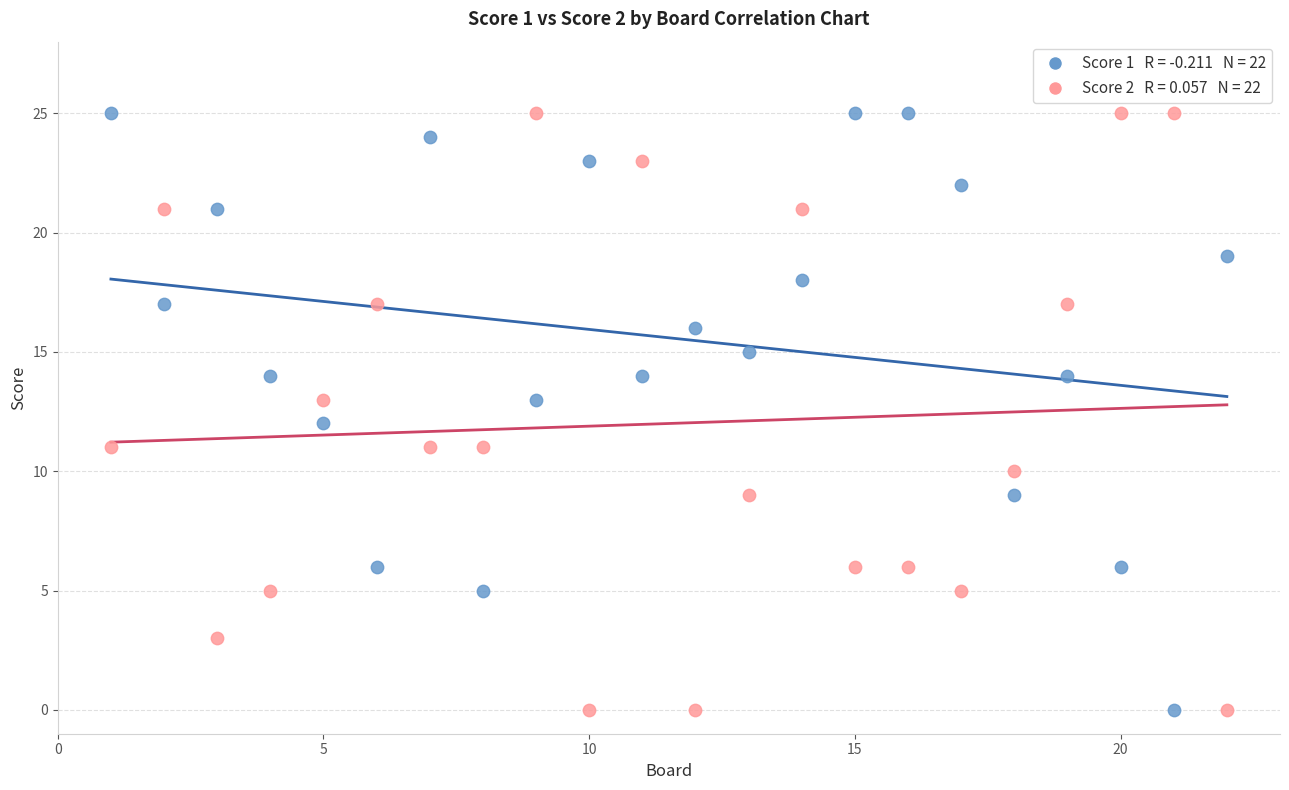

Across all data points, what is the range of X values (max minus min)?

21